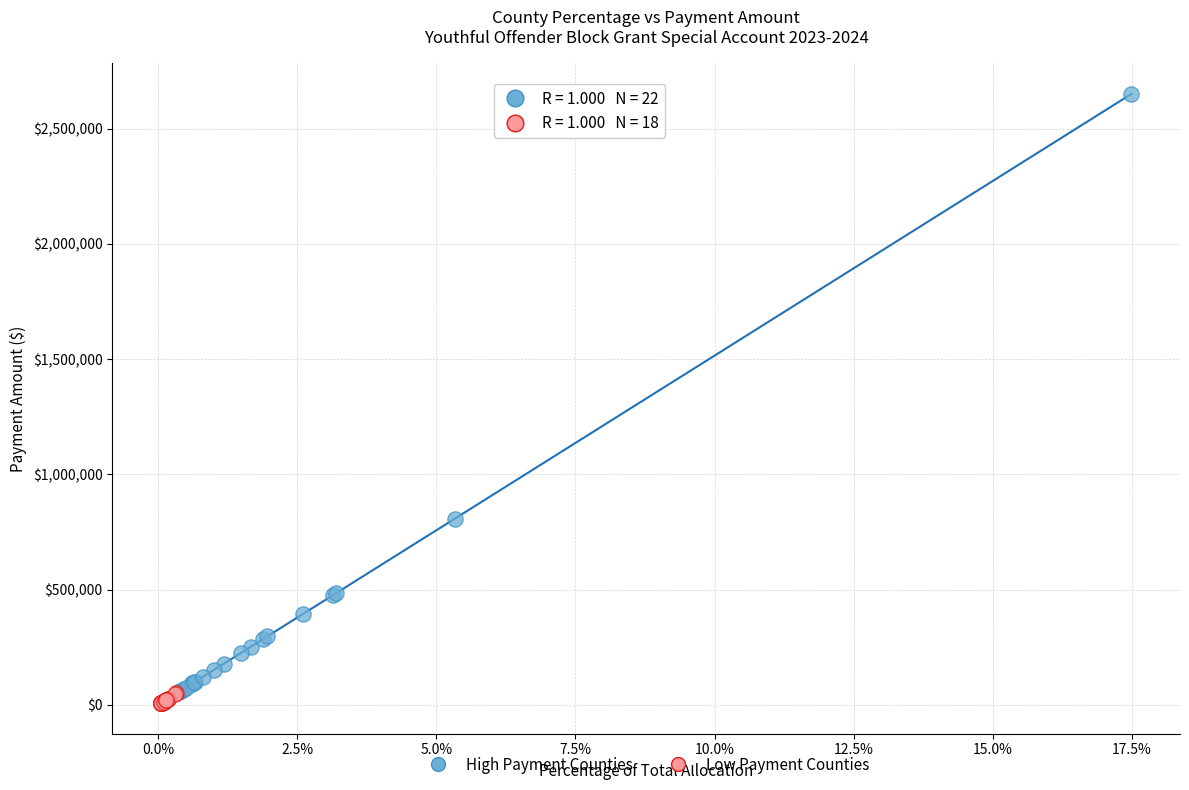

What are all the series names shown in the legend?

High Payment Counties, Low Payment Counties